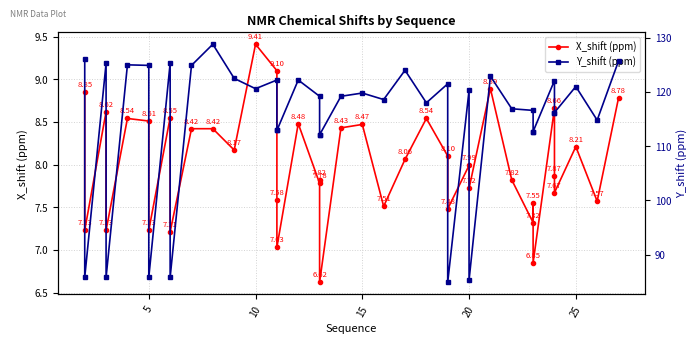

Is it true that X_shift (ppm) equals 4.0 at 20?

False